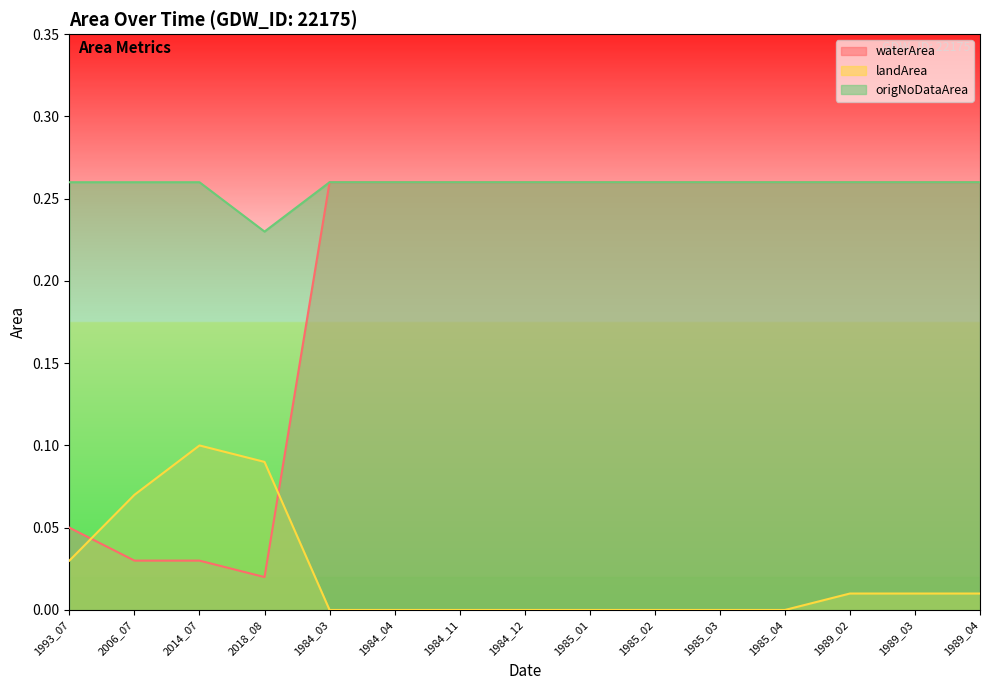

The value of landArea at 1985_03 is -0.1. True or false?

False